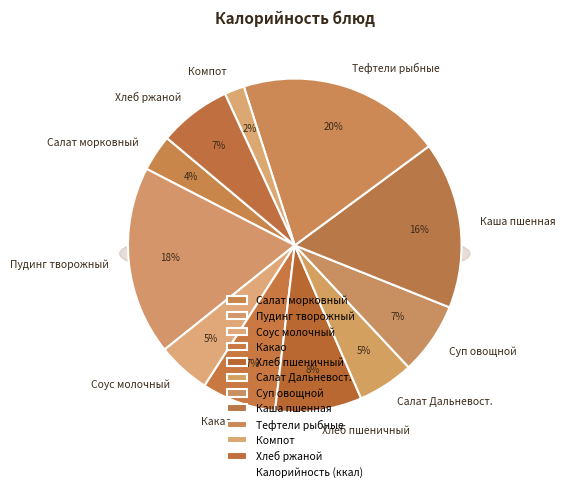

True or false: Суп овощной Летний accounts for 7% of the total.

True